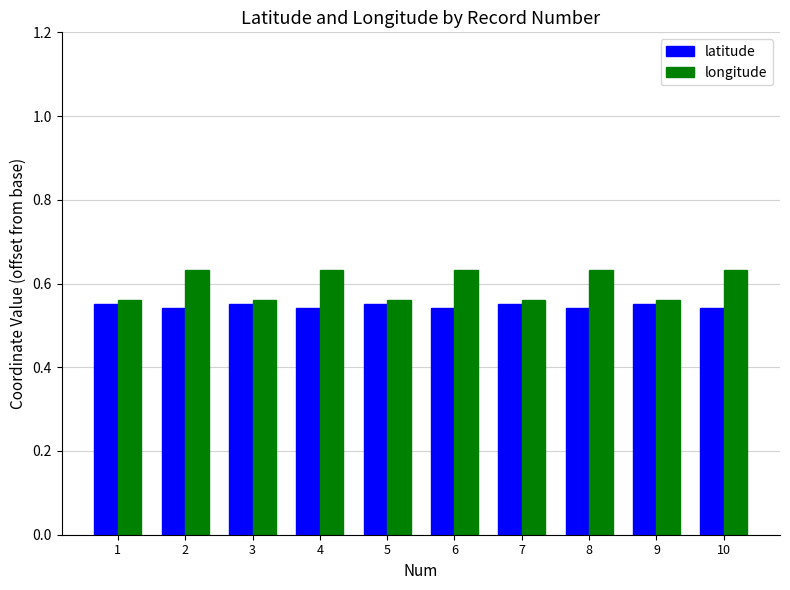

True or false: latitude has a value of 0.3 at 10.

False